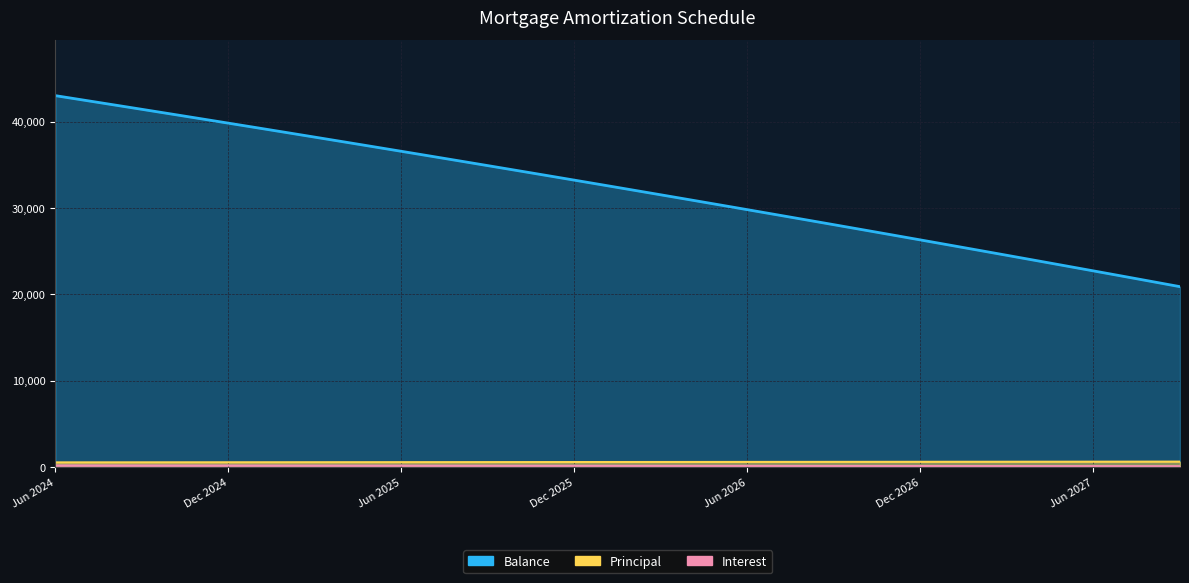

How many categories are shown in the chart?

40